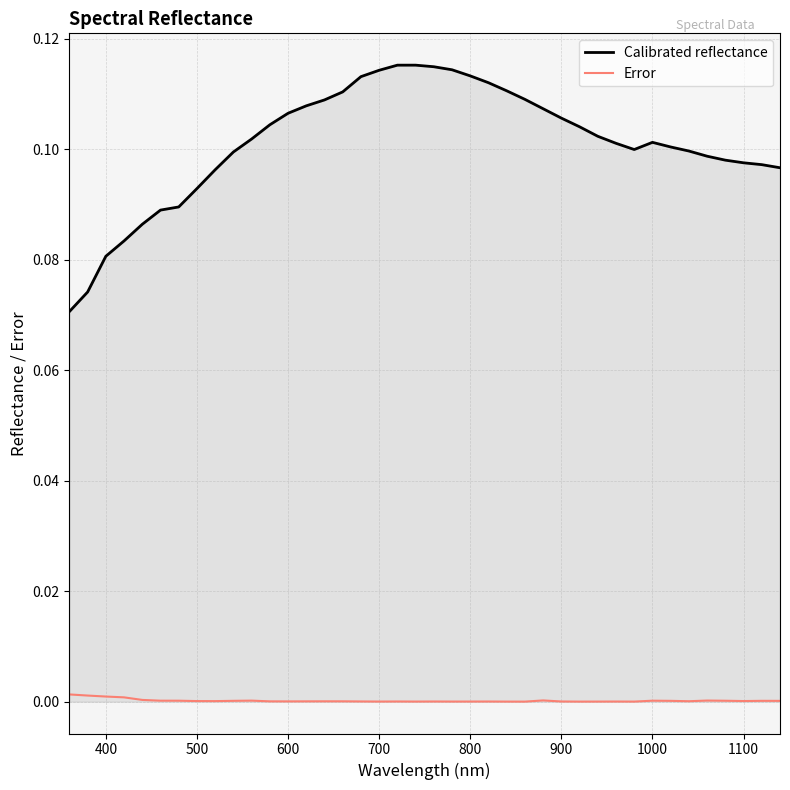

At how many categories does at least one series exceed 0?

40